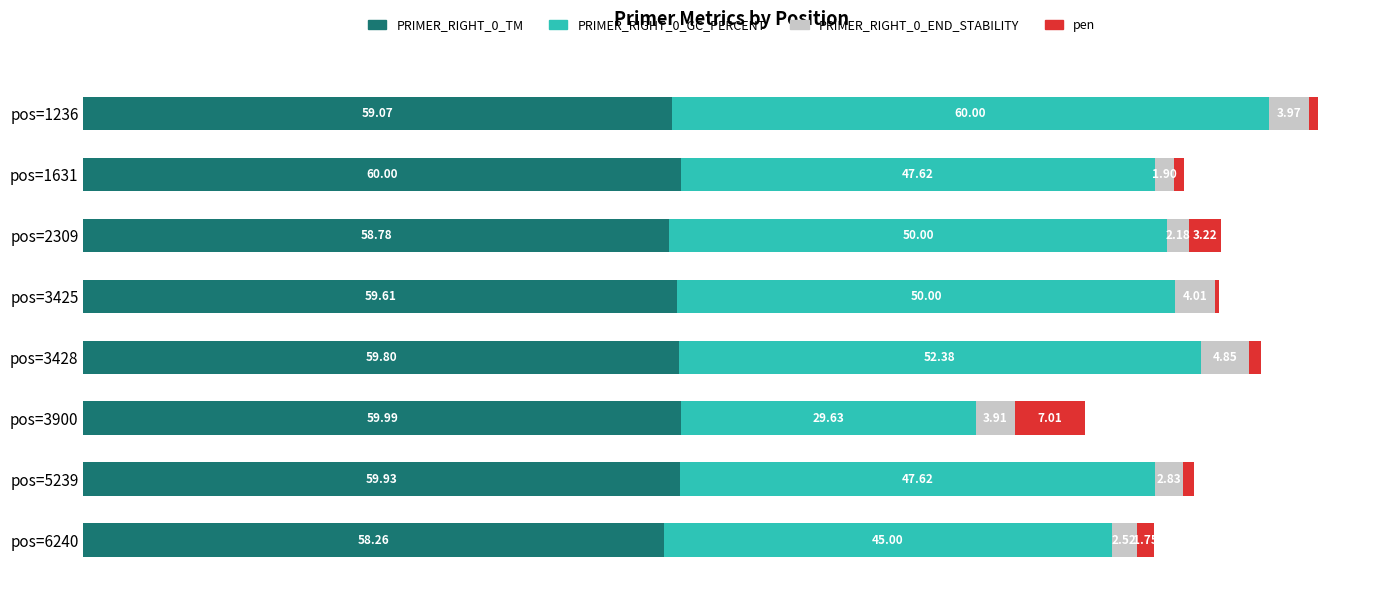

At which category is the sum across all series the highest?

pos=1236